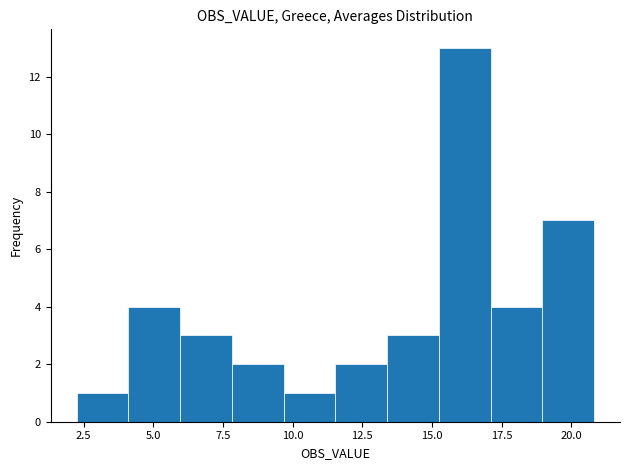

Read against the x-axis, roughly where is the centre of the tallest bar?

16.0